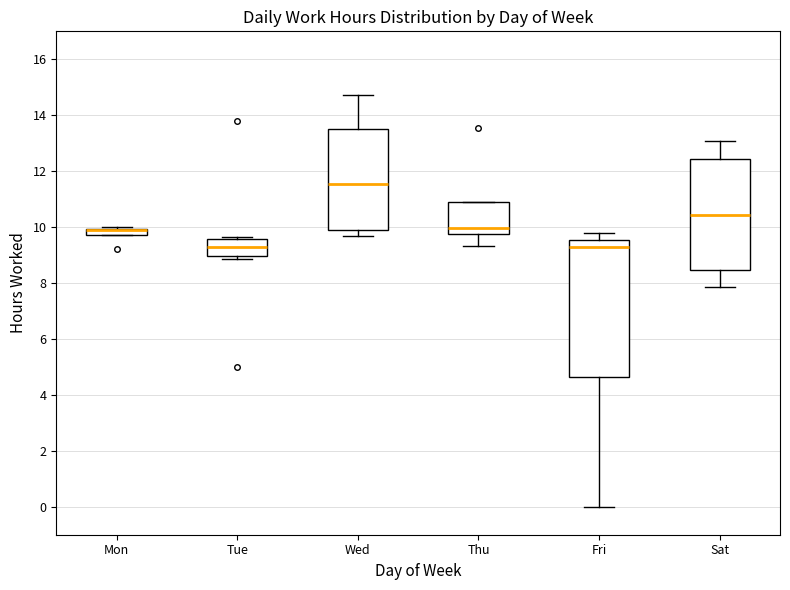

Comparing the boxes themselves (not the whiskers), which one is the tallest?

Fri